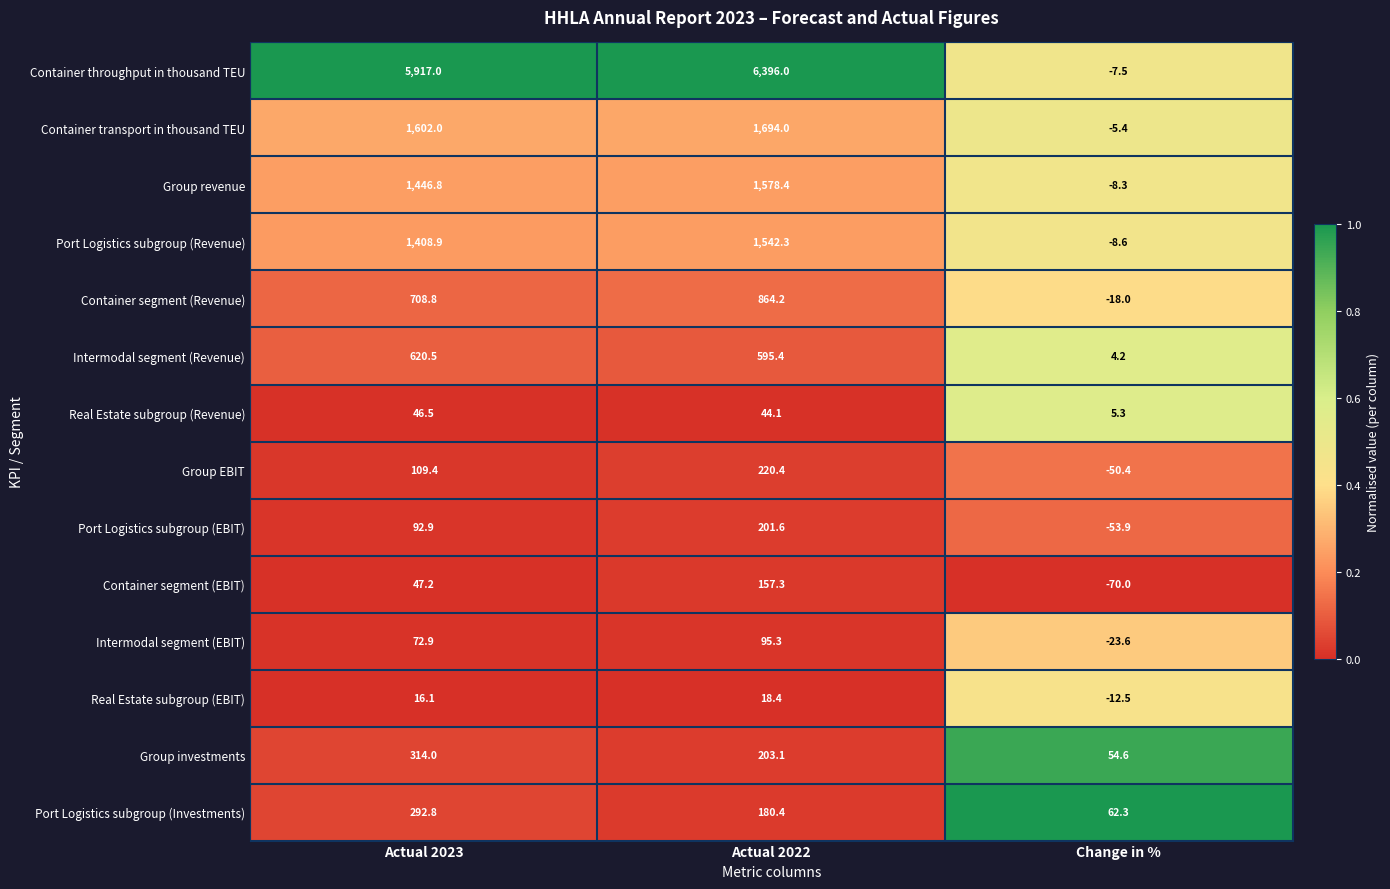

At which category is the sum across all series the highest?

Actual 2022